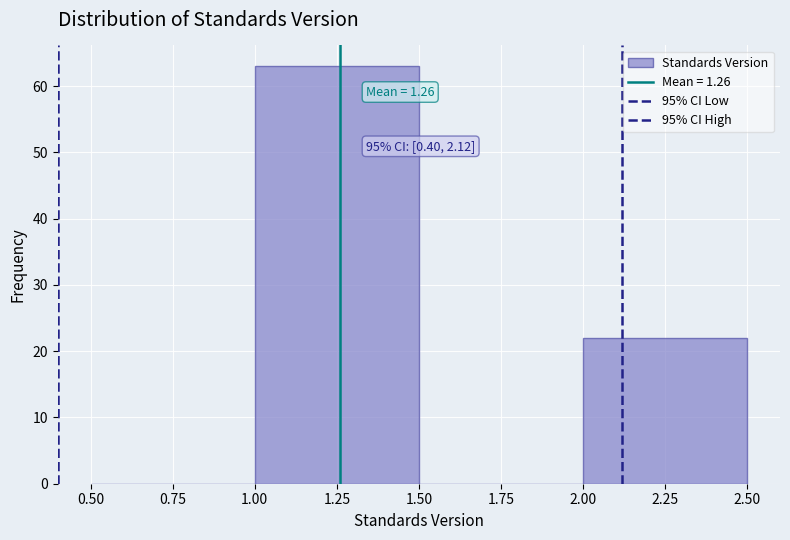

Over which range of the x-axis is the bar tallest?

1.00 to 1.50